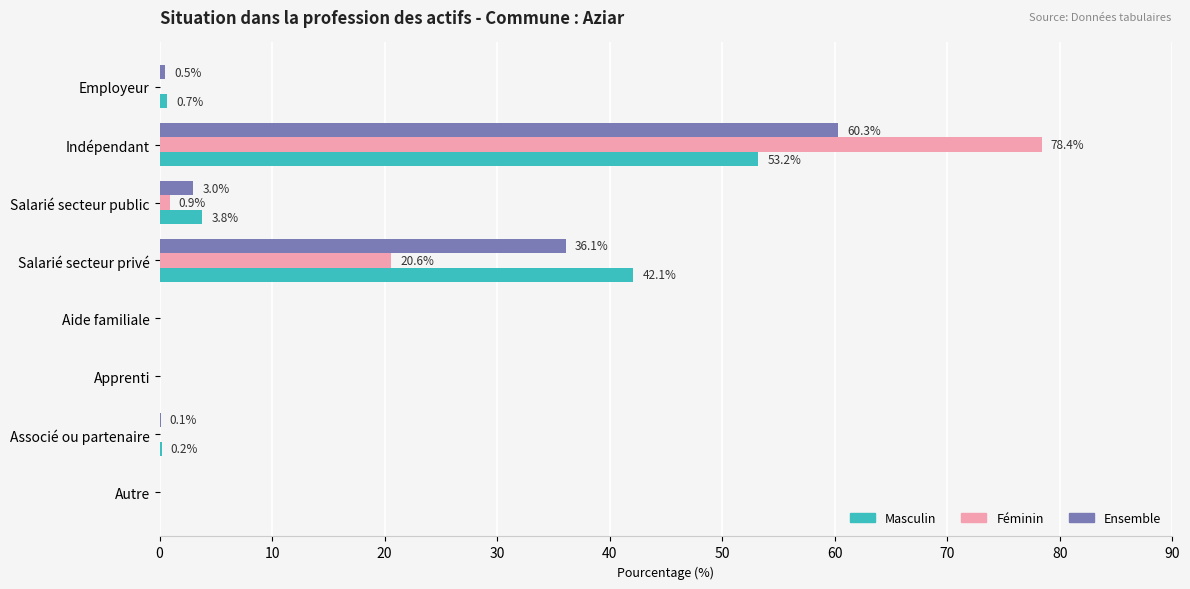

What is the sum of the Masculin values at Salarié secteur public and Salarié secteur privé?

45.9